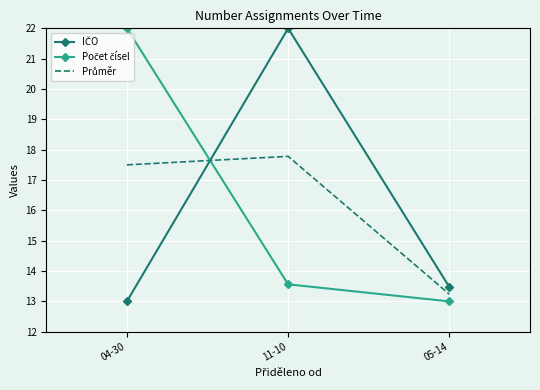

What is the spread (max minus min) of values at 04-30?

9.0